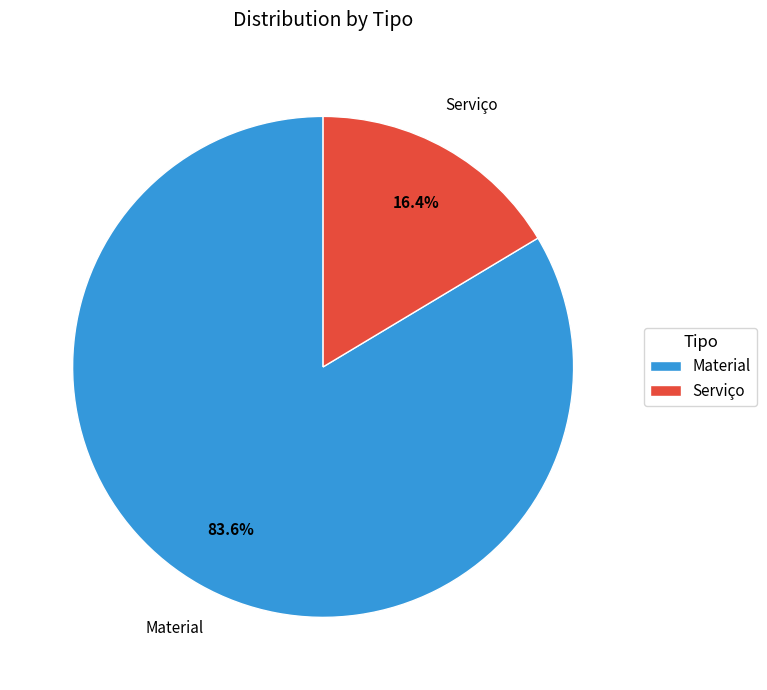

To the nearest percent, what portion does Material represent?

84%